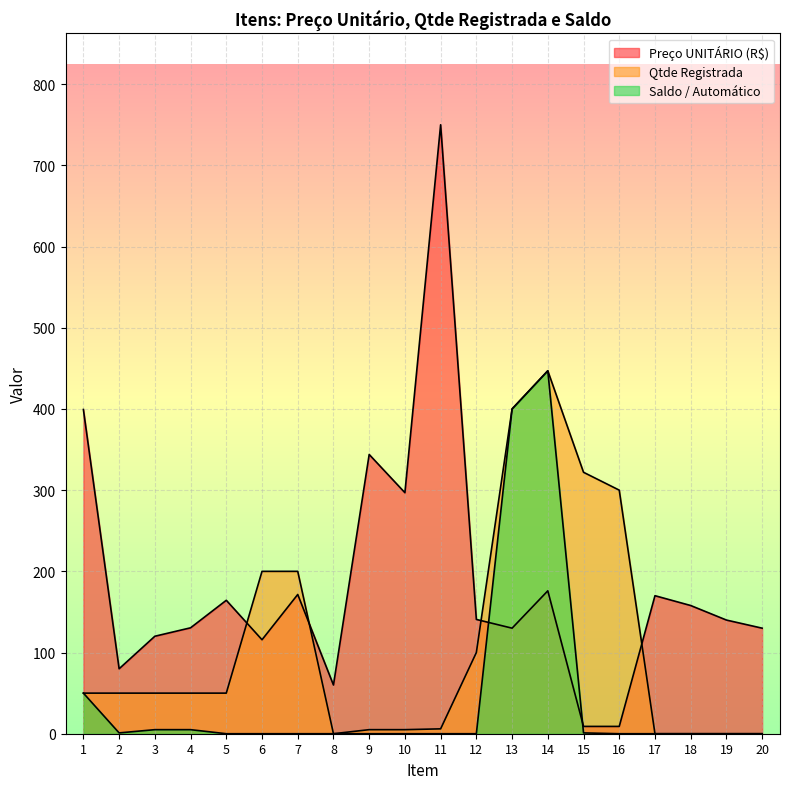

What is the maximum value shown in the chart?

750.0